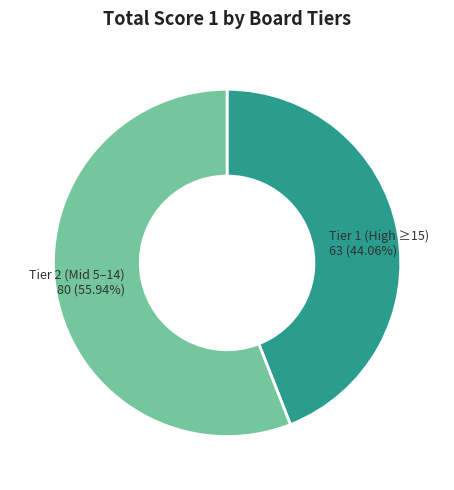

Do Tier 2 (Mid 5–14) 80 (55.94%) and Tier 1 (High ≥15) 63 (44.06%) together represent more than half of the pie?

Yes